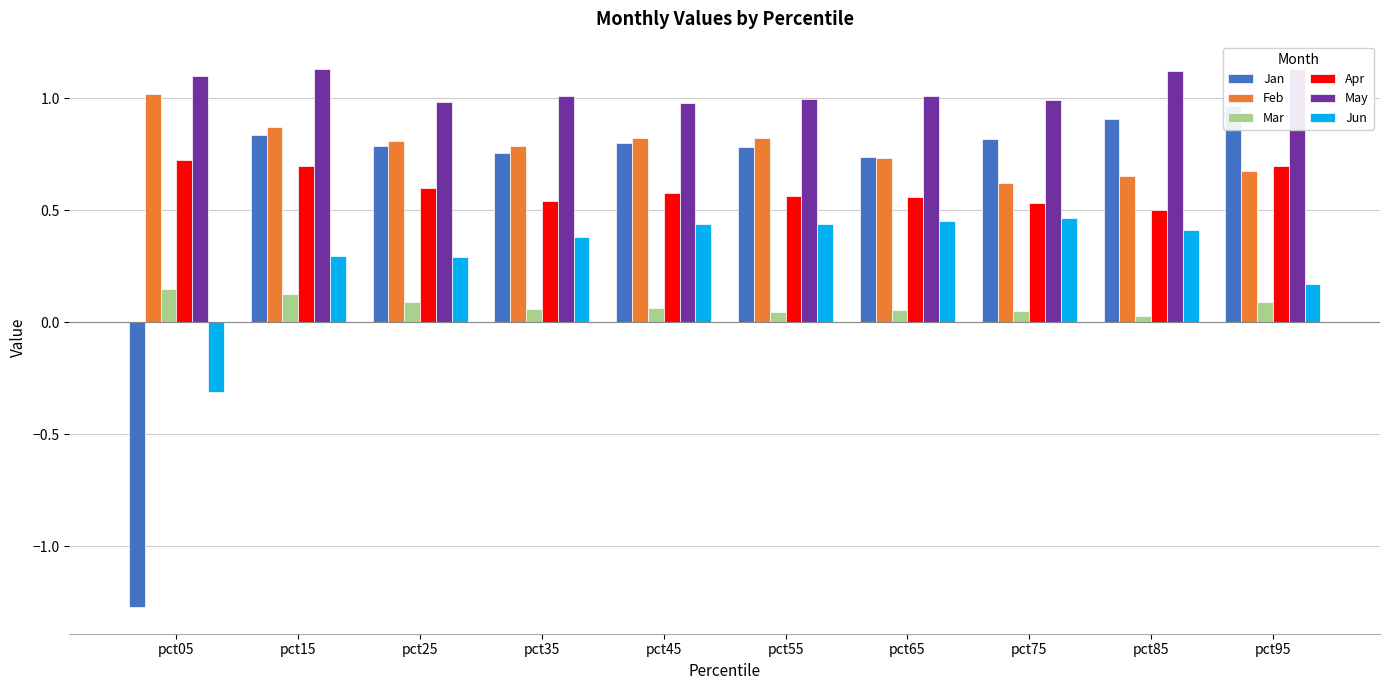

The Feb series shows 1.6 at pct05. True or false?

False